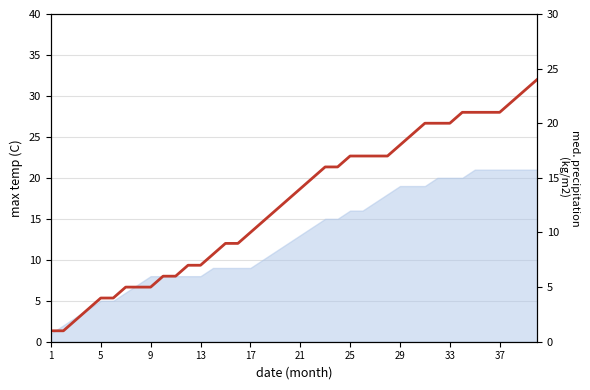

The chart shows a value of 20 at 33. True or false?

True